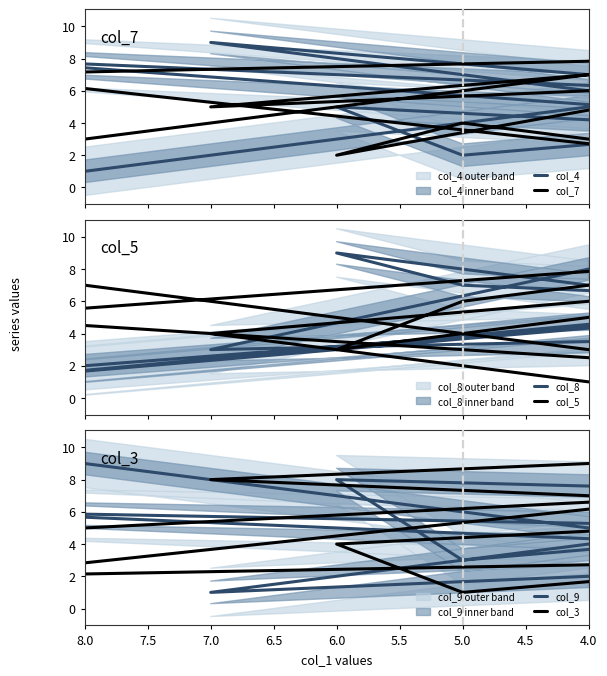

Is this an area chart (filled region under the line)?

No